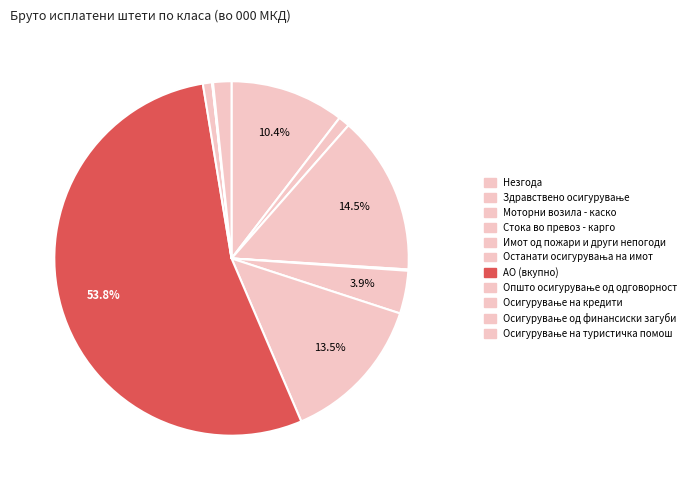

True or false: Моторни возила - каско accounts for 27% of the total.

False